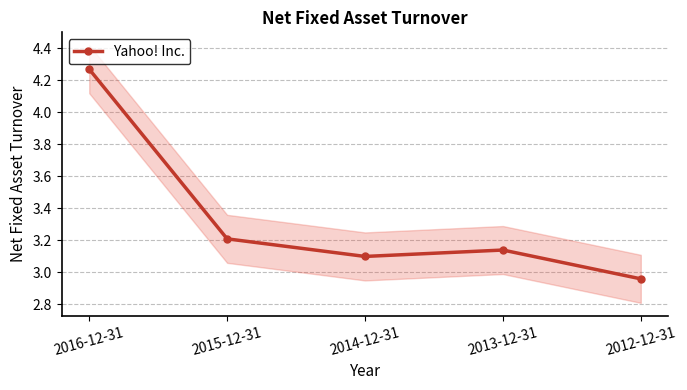

The value at 2013-12-31 is 4.6. True or false?

False